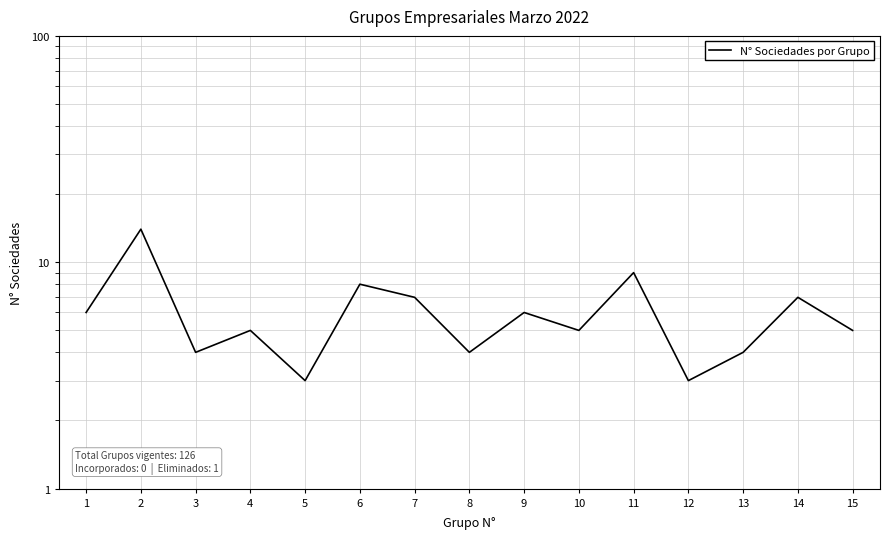

Reading right to left, list all the values displayed in this chart.

5	7	4	3	9	5	6	4	7	8	3	5	4	14	6